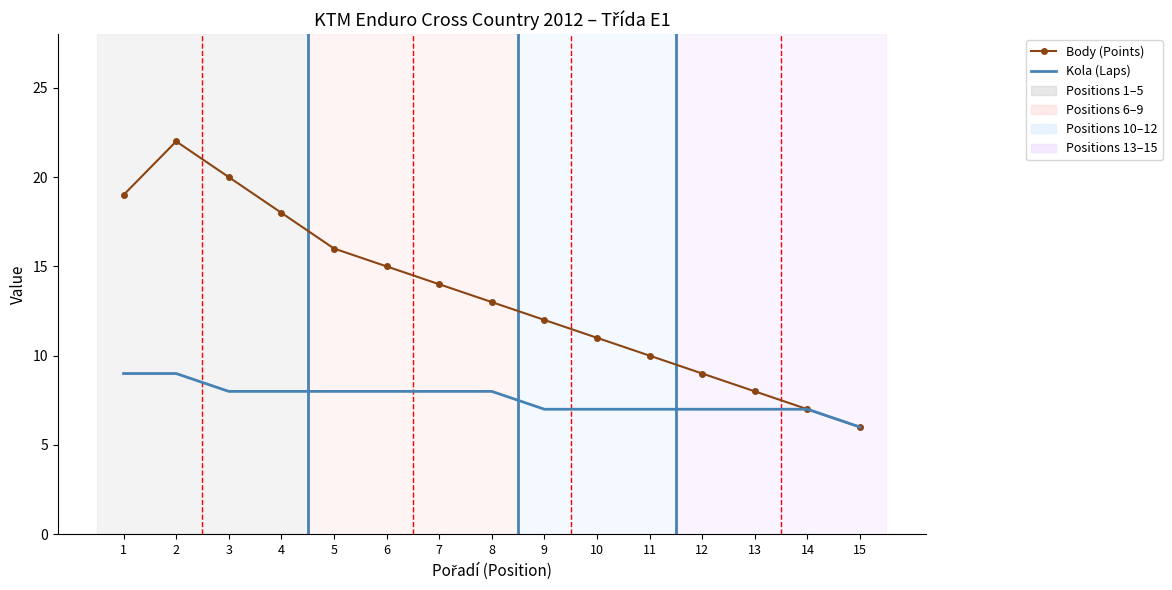

Is the value of Body (Points) at 1 greater than the value of Kola (Laps) at 3?

Yes